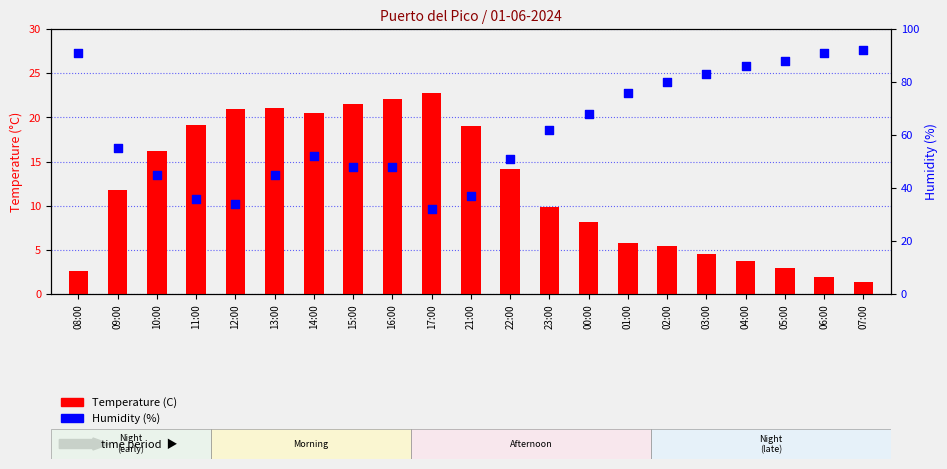

At which category is the sum across all series the highest?

08:00